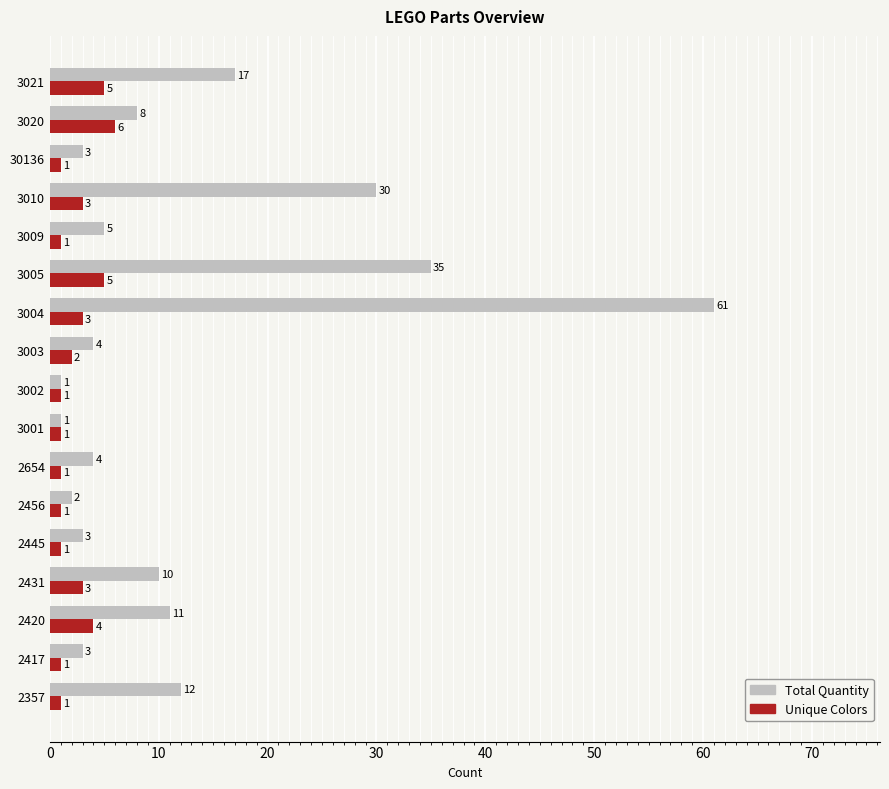

The Total Quantity series shows 18 at 2420. True or false?

False